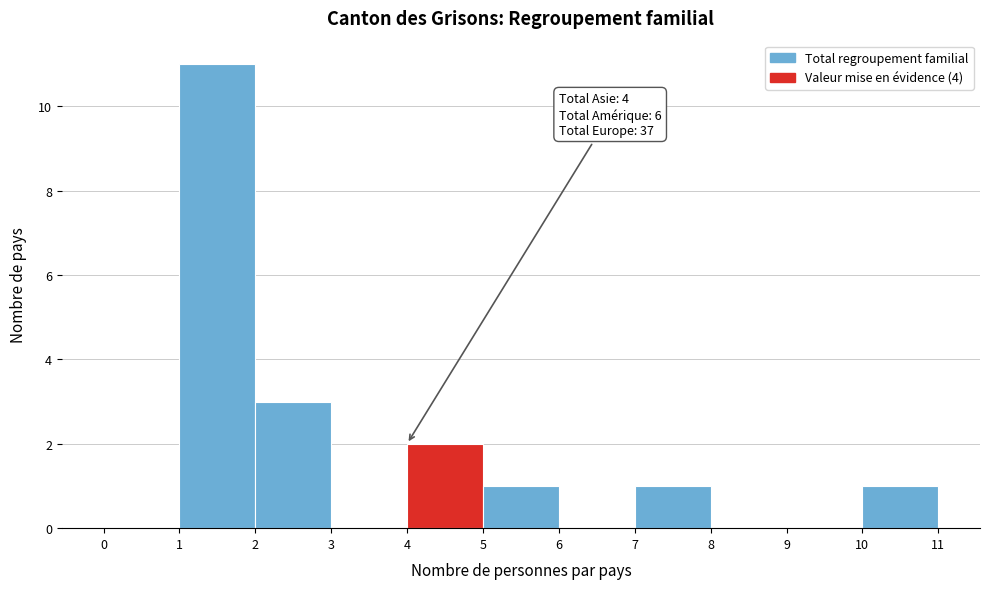

Which range on the x-axis has the tallest bar?

1 to 2